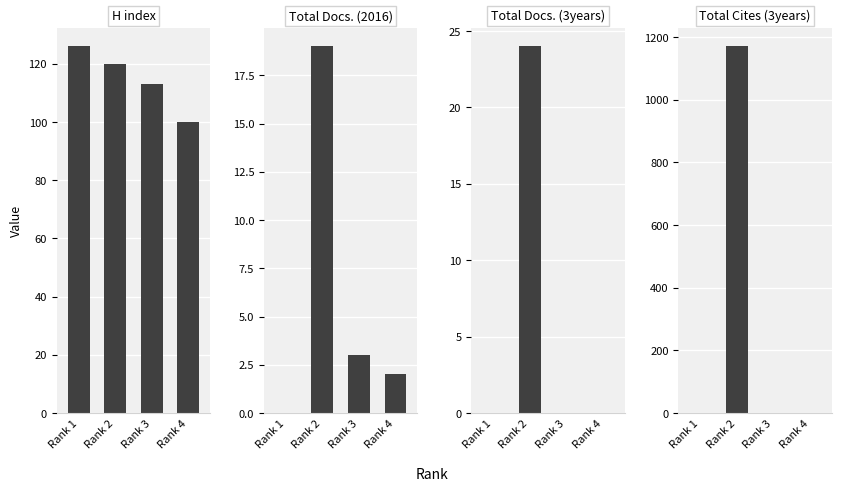

How many bars are there in each group?

4